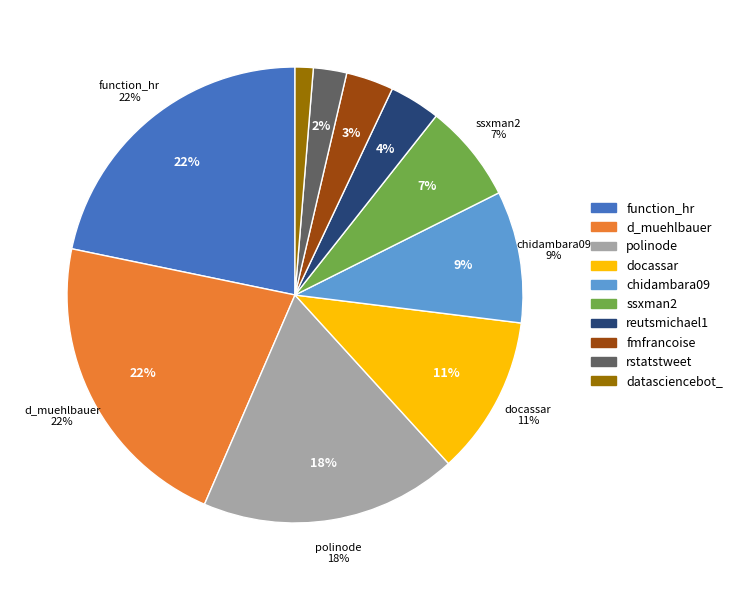

Combined, what portion of the pie is docassar and datasciencebot_?

12.6%